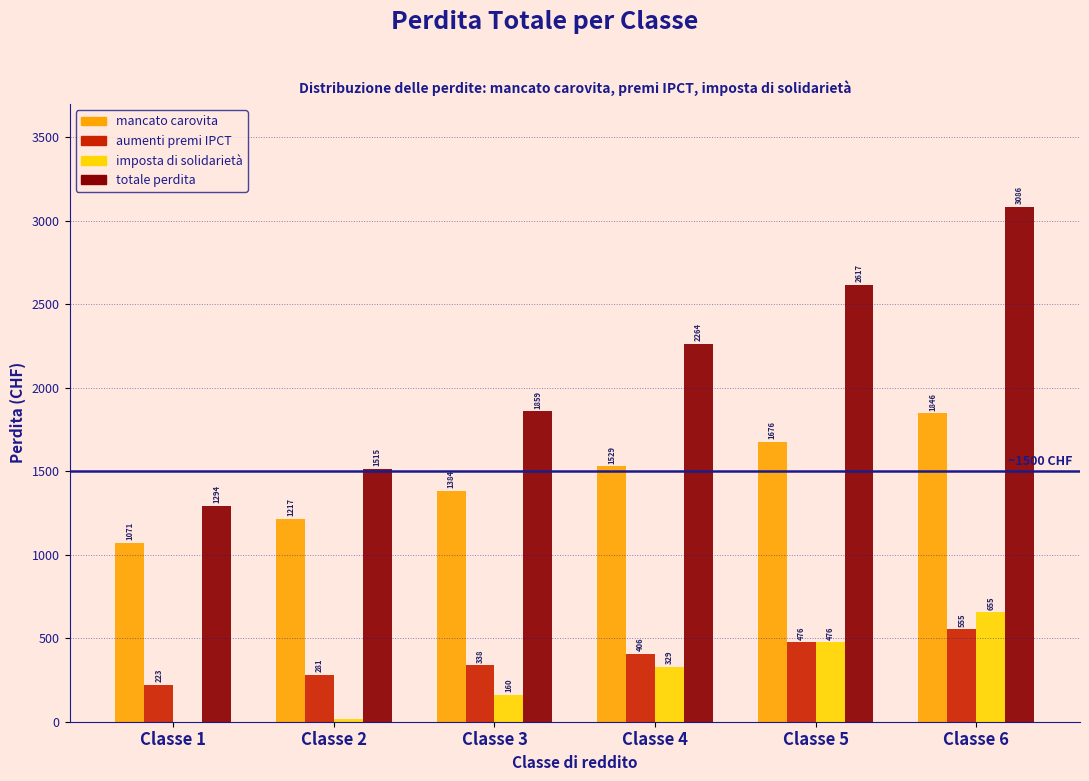

What is the maximum value for aumenti premi IPCT?

554.7